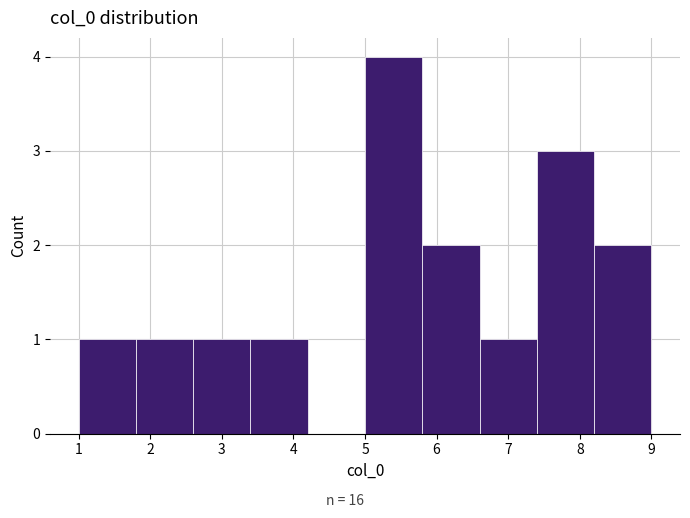

Reading left to right, transcribe this chart: for each bar, give the range it covers on the x-axis and its height. The values are not printed on the chart, so give them approximately, as read against the axis.

1.0 to 1.8: 1
1.8 to 2.6: 1
2.6 to 3.4: 1
3.4 to 4.2: 1
4.2 to 5.0: 0
5.0 to 5.8: 4
5.8 to 6.6: 2
6.6 to 7.4: 1
7.4 to 8.2: 3
8.2 to 9.0: 2